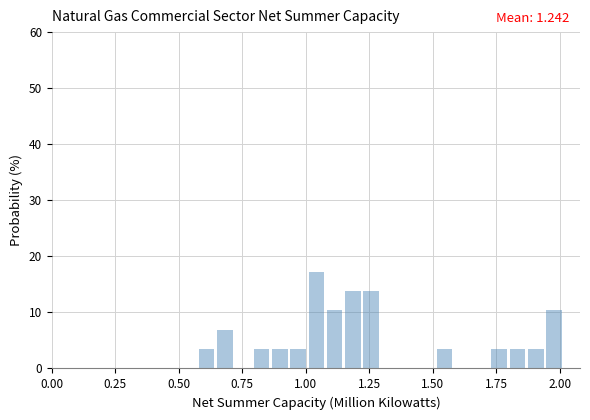

Around what value on the x-axis is the tallest bar? Give the approximate position of its centre, as read against the axis.

1.05